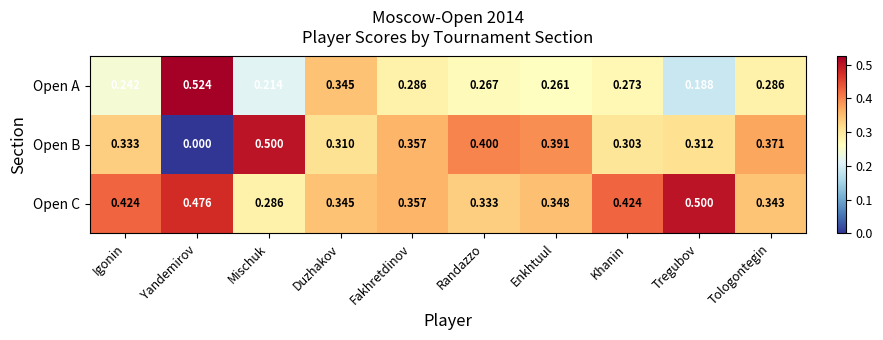

At which category does the chart reach its peak across all series?

Yandemirov